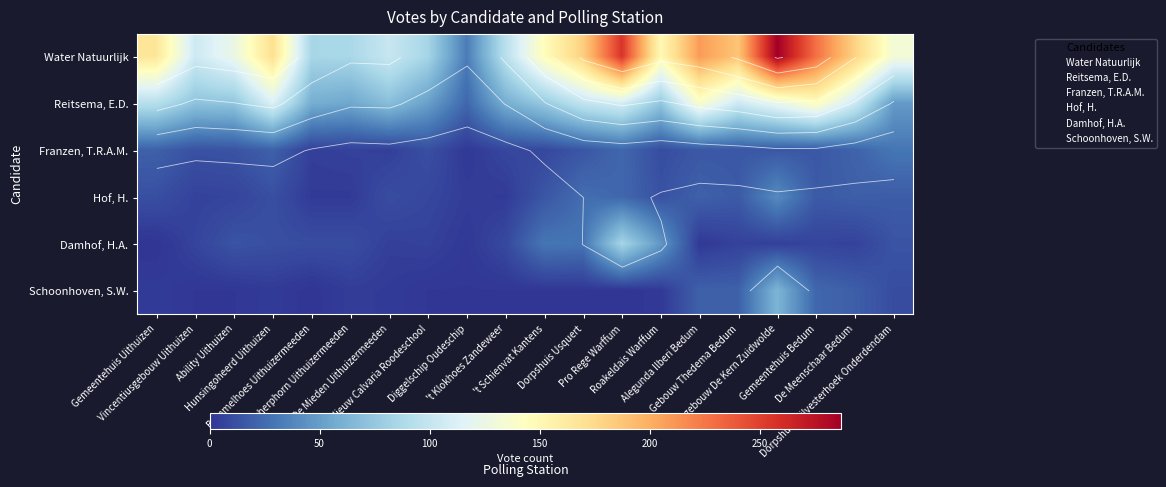

Rank the series at Dorpshuis Usquert from lowest to highest value.

Schoonhoven, S.W., Franzen, T.R.A.M., Hof, H., Damhof, H.A., Reitsema, E.D., Water Natuurlijk